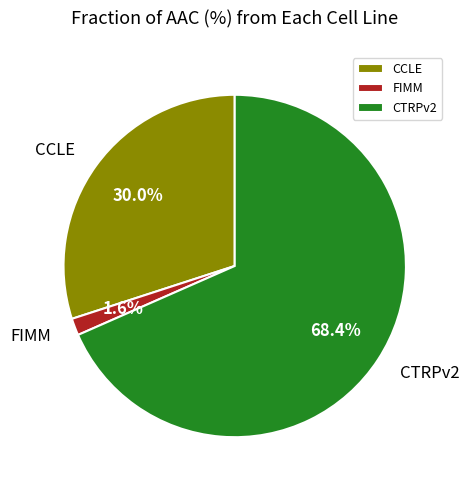

Do CTRPv2 and CCLE together represent more than half of the pie?

Yes